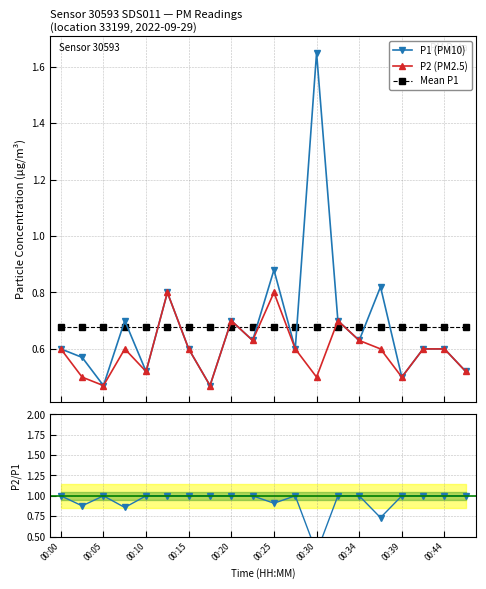

True or false: Mean P1 and P1 (PM10) cross at least once.

True